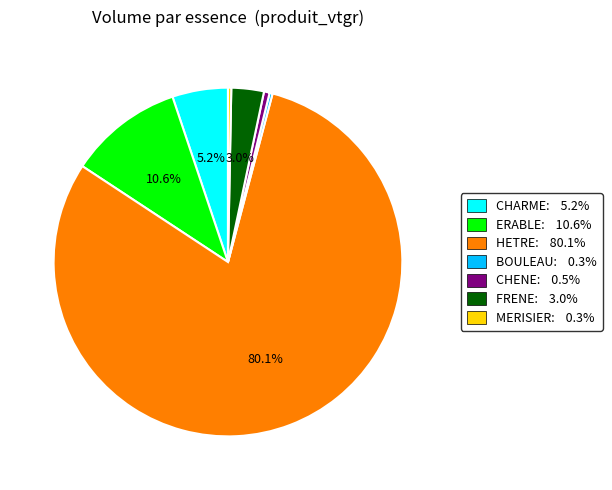

Is it true that BOULEAU is 6% of the pie?

False